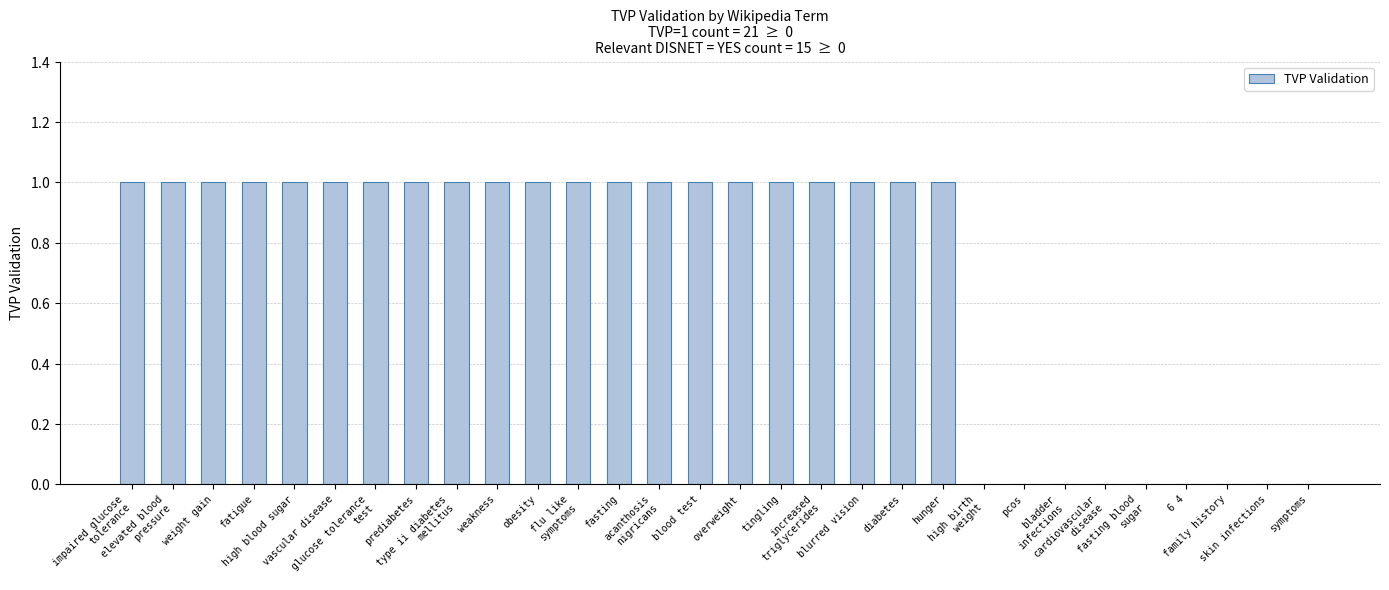

True or false: the data shows 0 at skin infections.

True